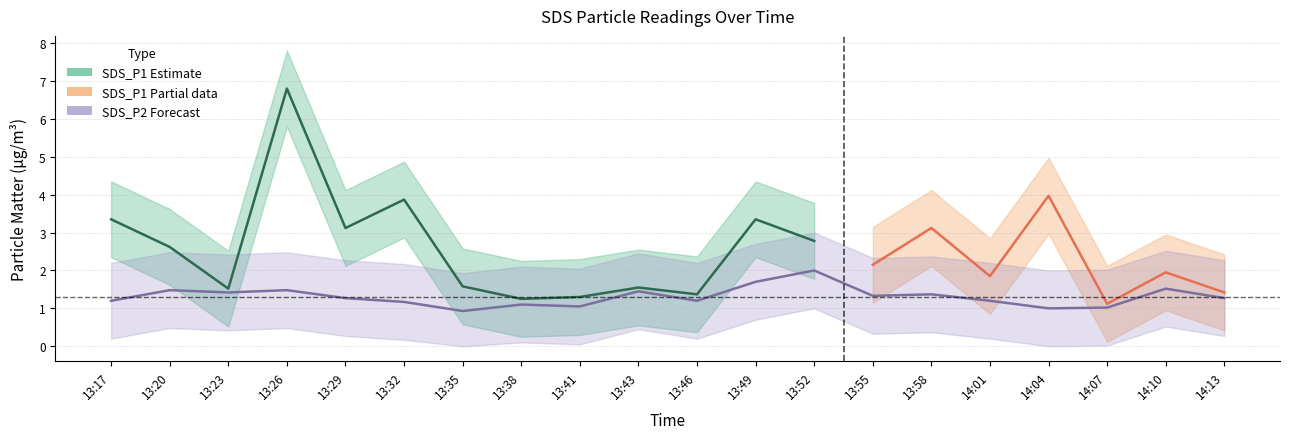

True or false: SDS_P1_lower and SDS_P2_lower intersect in this chart.

False